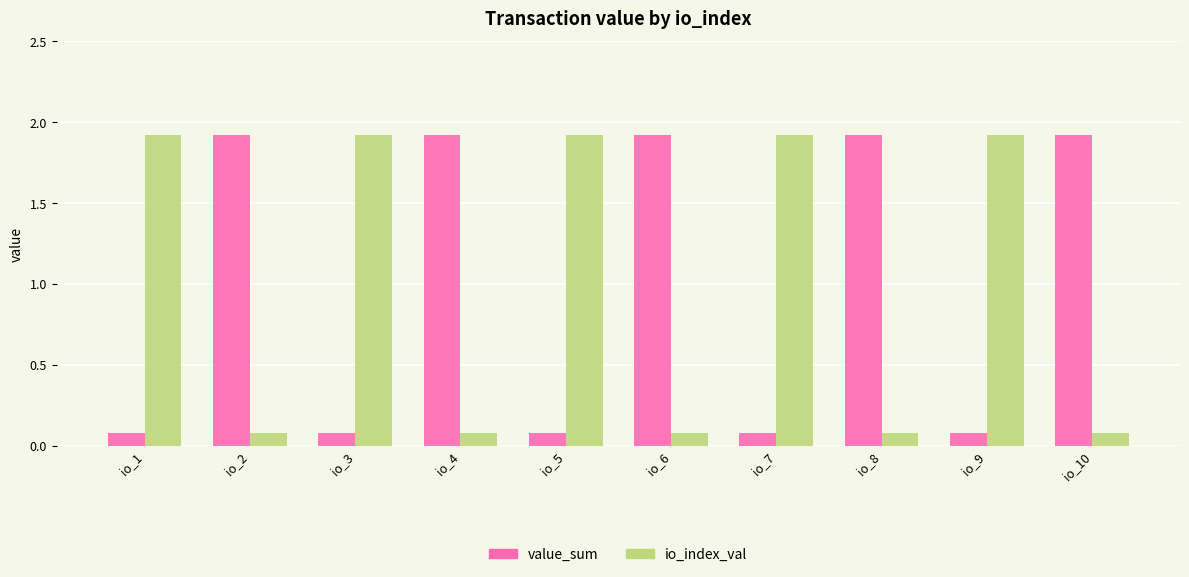

Where does the value_sum series first go above 1?

io_2